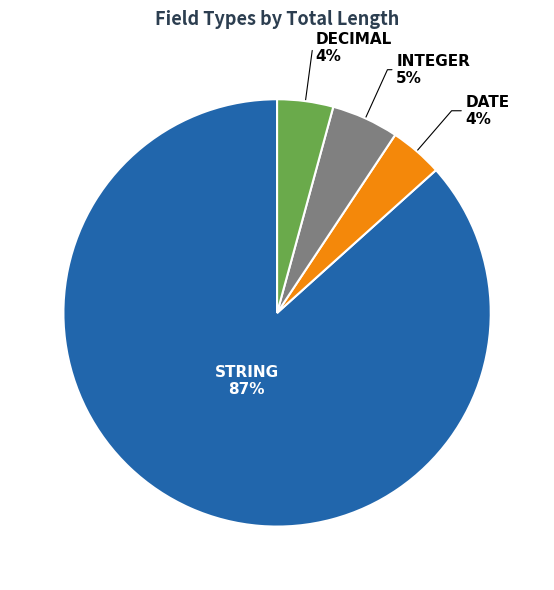

The INTEGER slice represents 17% of the pie. True or false?

False